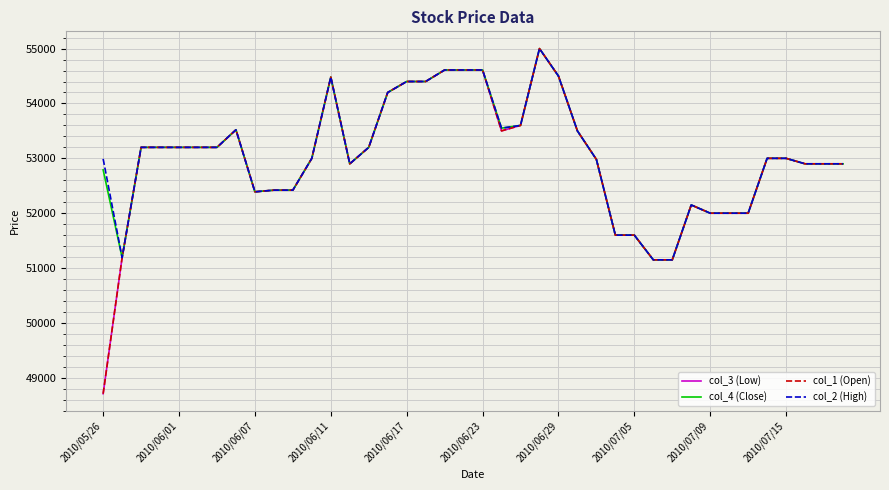

Where is col_1 (Open) nearest to the value 51855?

2010/07/09